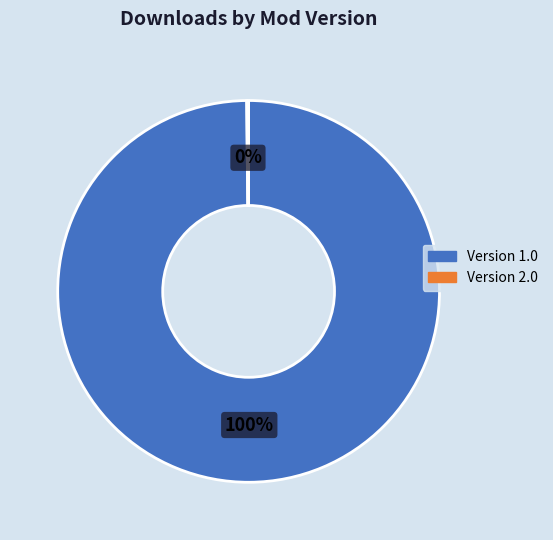

Which category accounts for the majority?

Version 1.0